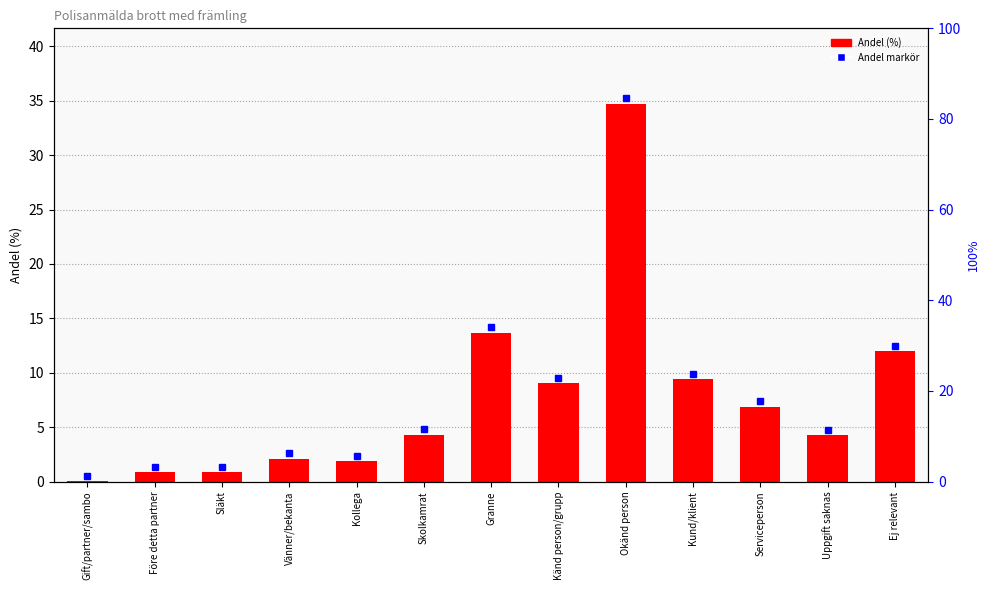

The value at Okänd person is 34.7. True or false?

True